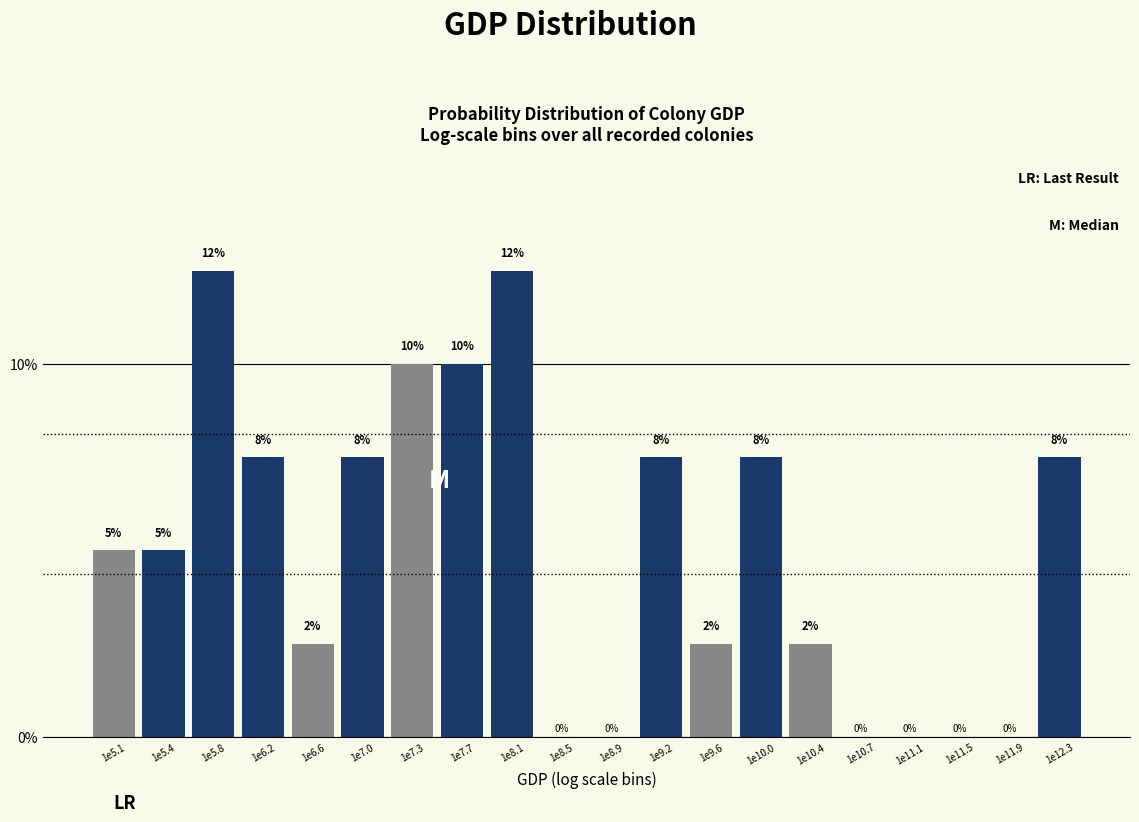

Read the value at 1e10.4.

2.5